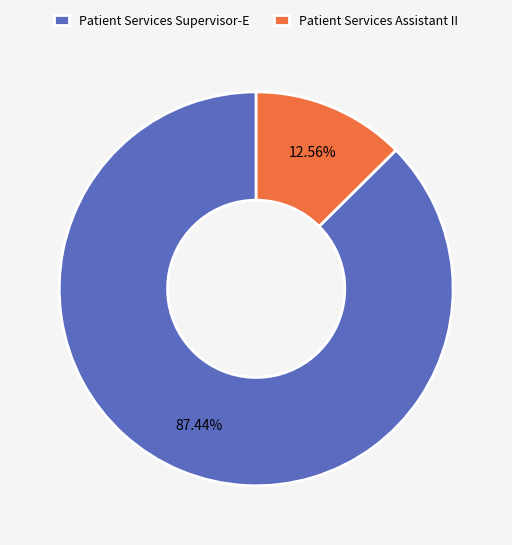

To the nearest percent, what is the combined percentage of Patient Services Assistant II and Patient Services Supervisor-E?

100%